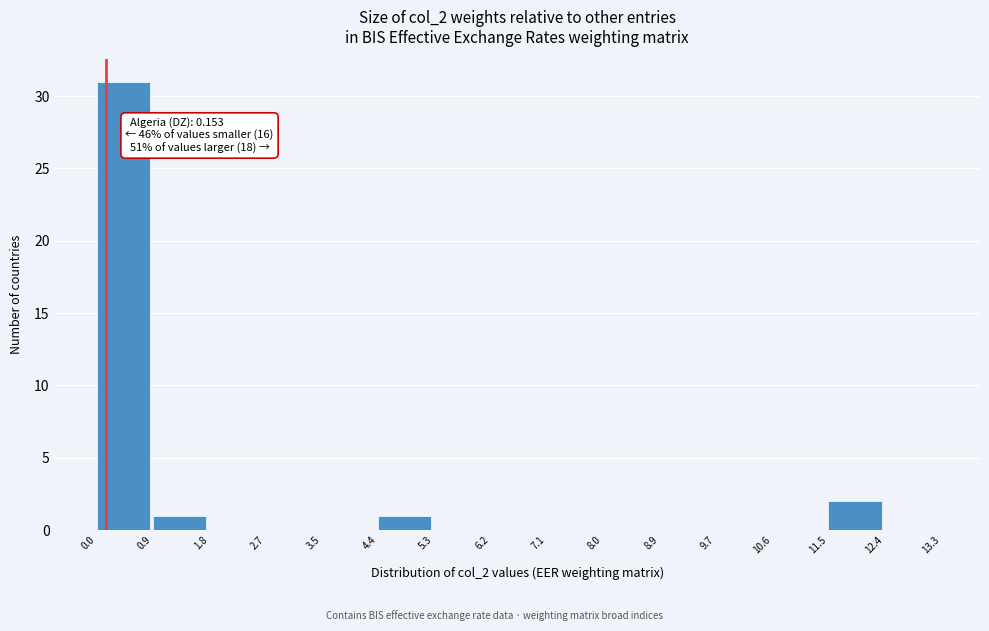

Which range on the x-axis has the tallest bar?

0.0 to 0.9